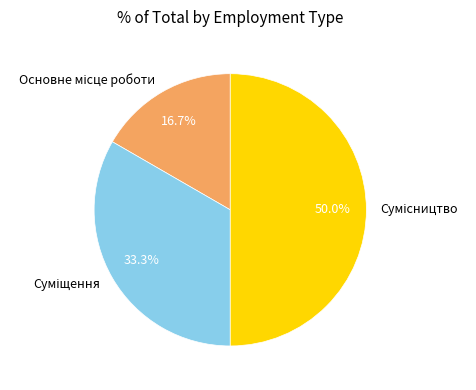

Do Сумісництво and Основне місце роботи together represent more than half of the pie?

Yes